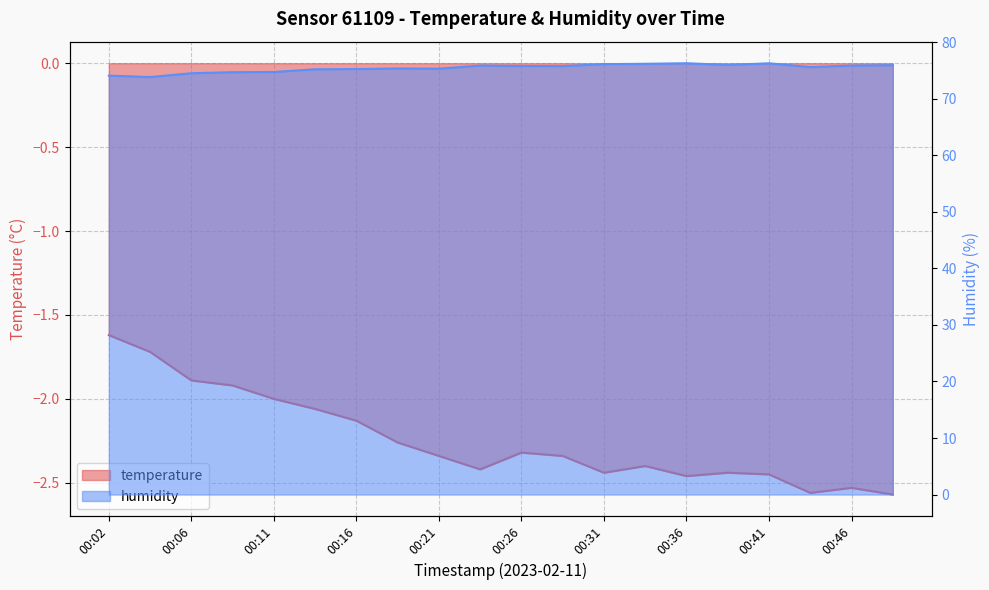

True or false: humidity and temperature cross at least once.

False